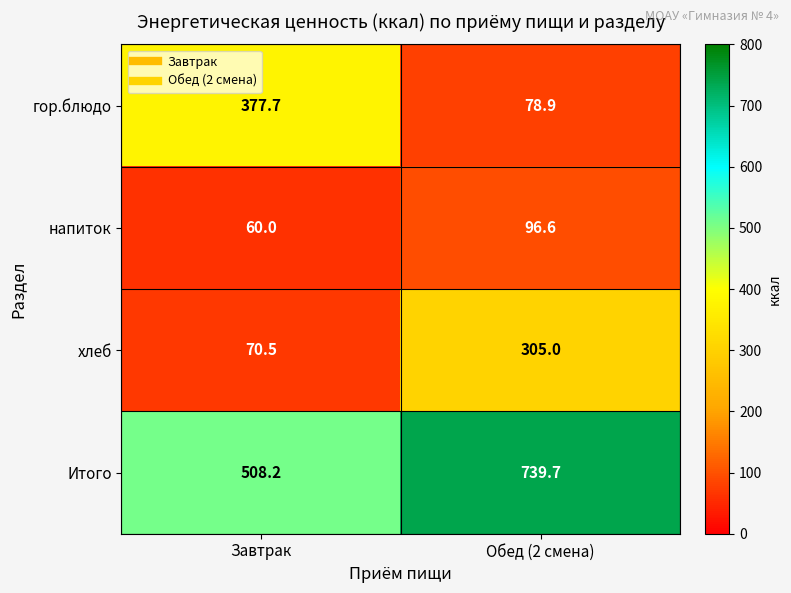

At which category is the sum across all series the highest?

Обед (2 смена)